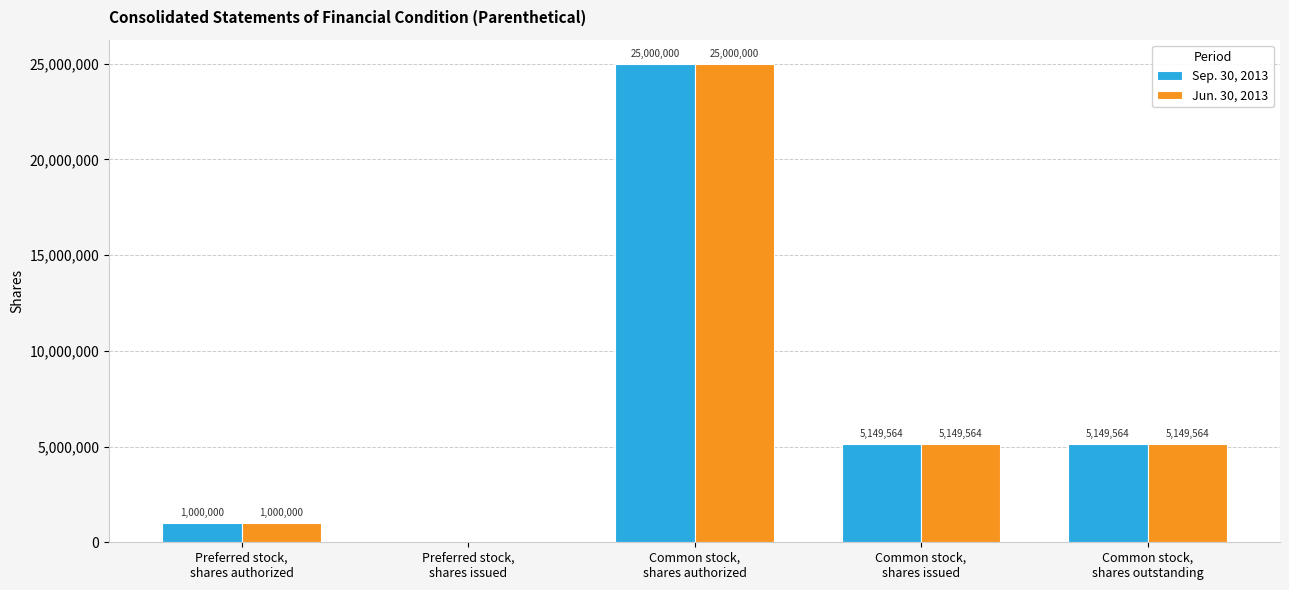

What is the highest value of the Jun. 30, 2013 series?

25000000